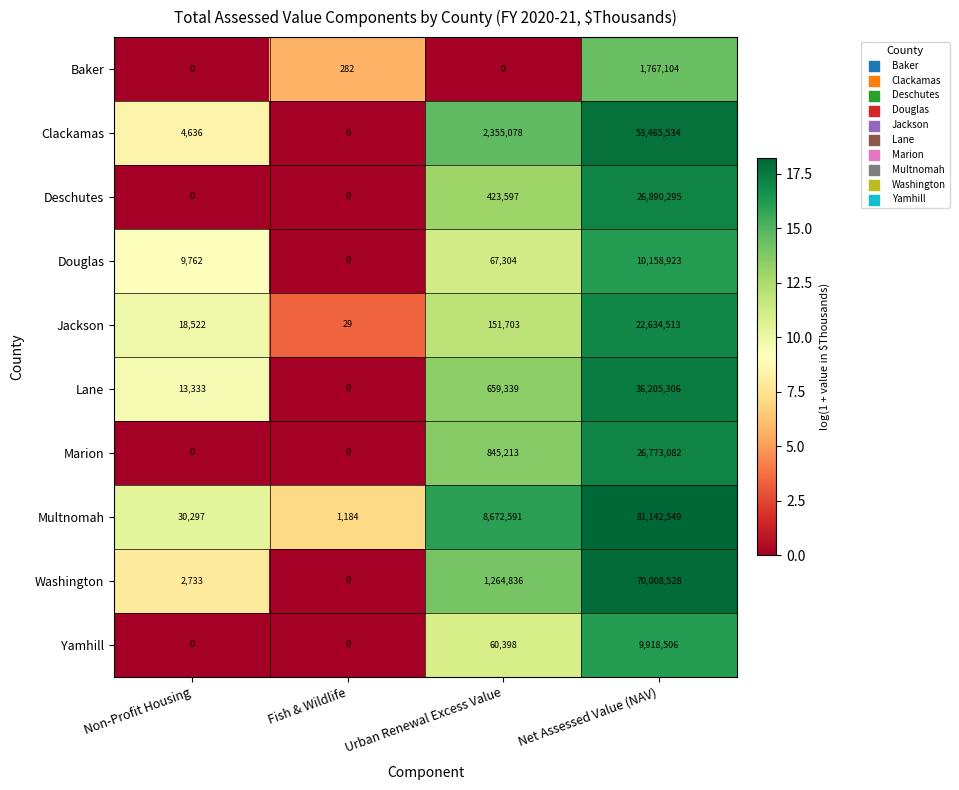

Which series has the widest spread of values?

Multnomah